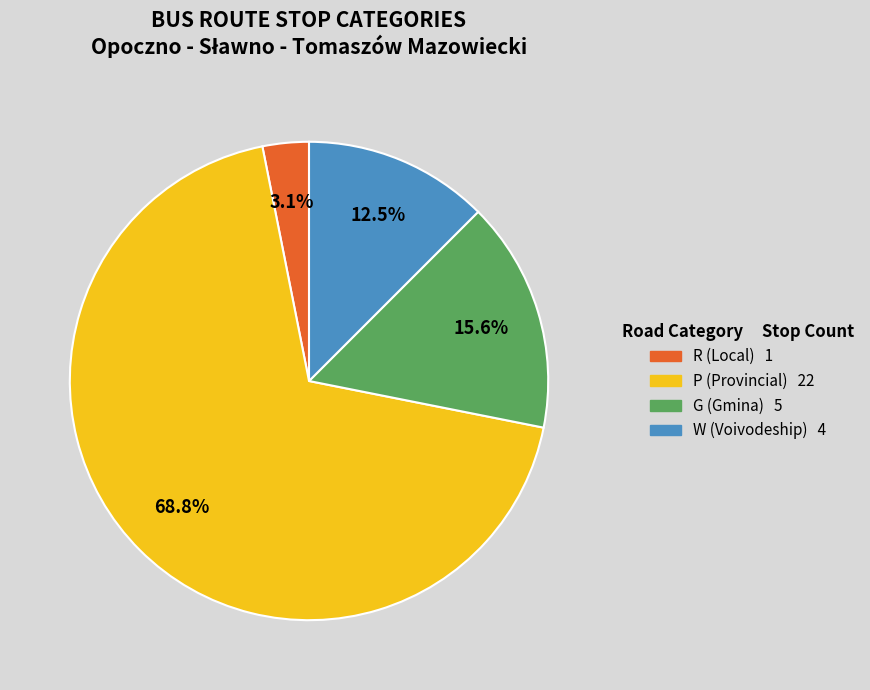

To the nearest percent, what is the average slice percentage?

25%